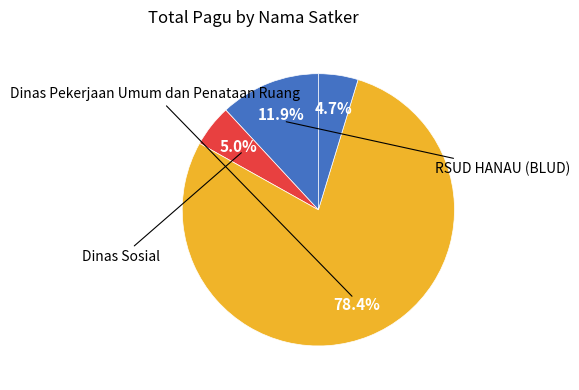

How many slices are in this pie chart?

4